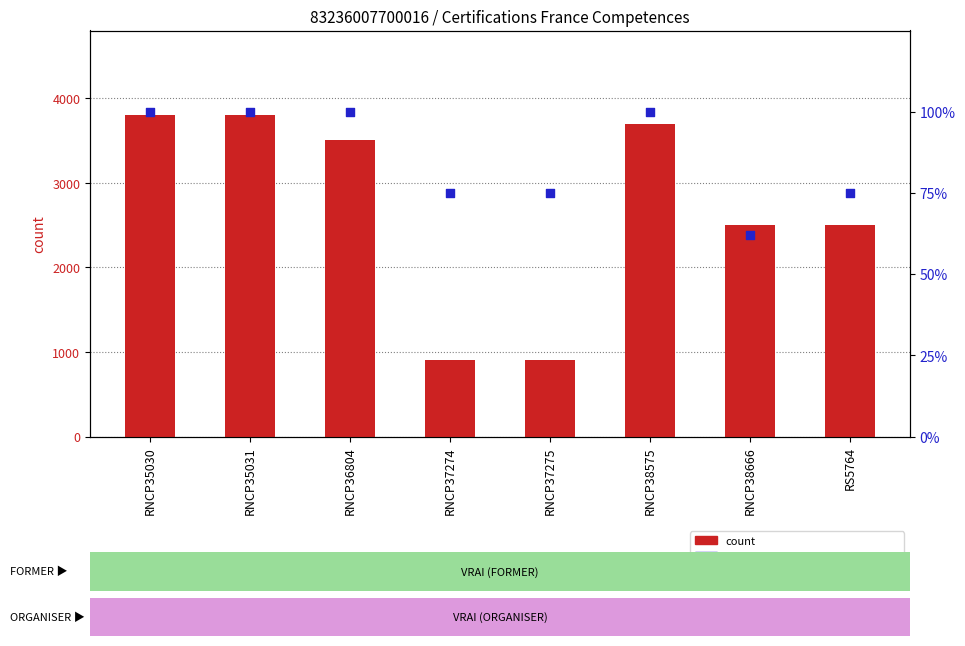

Which series has the largest Y range (max minus min)?

count